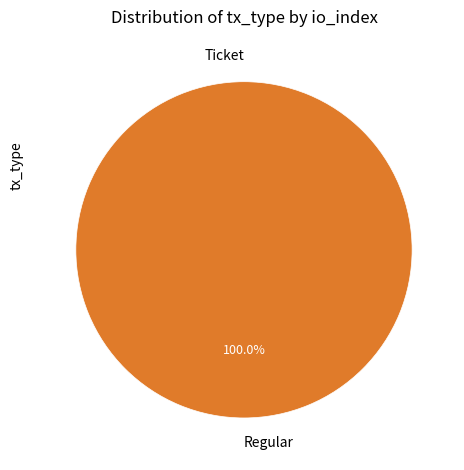

What portion of the pie excludes Ticket?

100.0%